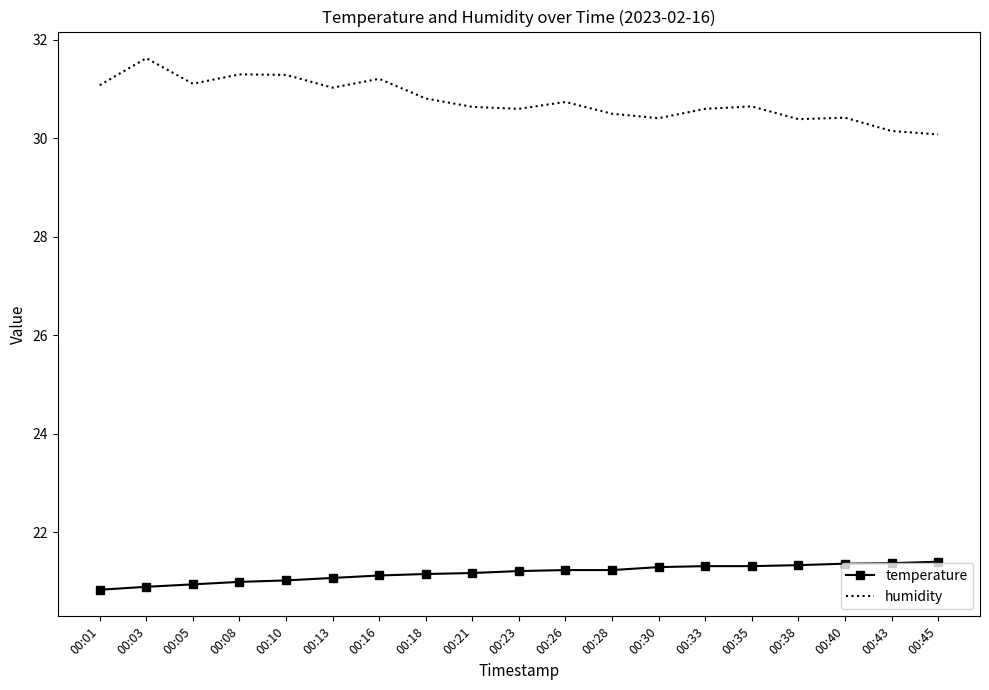

True or false: temperature and humidity intersect in this chart.

False